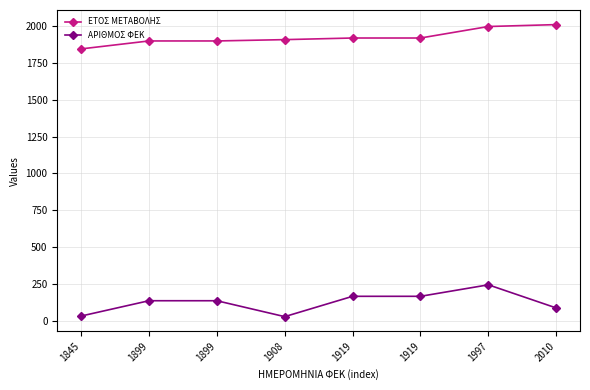

What are all the series names shown in the legend?

ΕΤΟΣ ΜΕΤΑΒΟΛΗΣ, ΑΡΙΘΜΟΣ ΦΕΚ